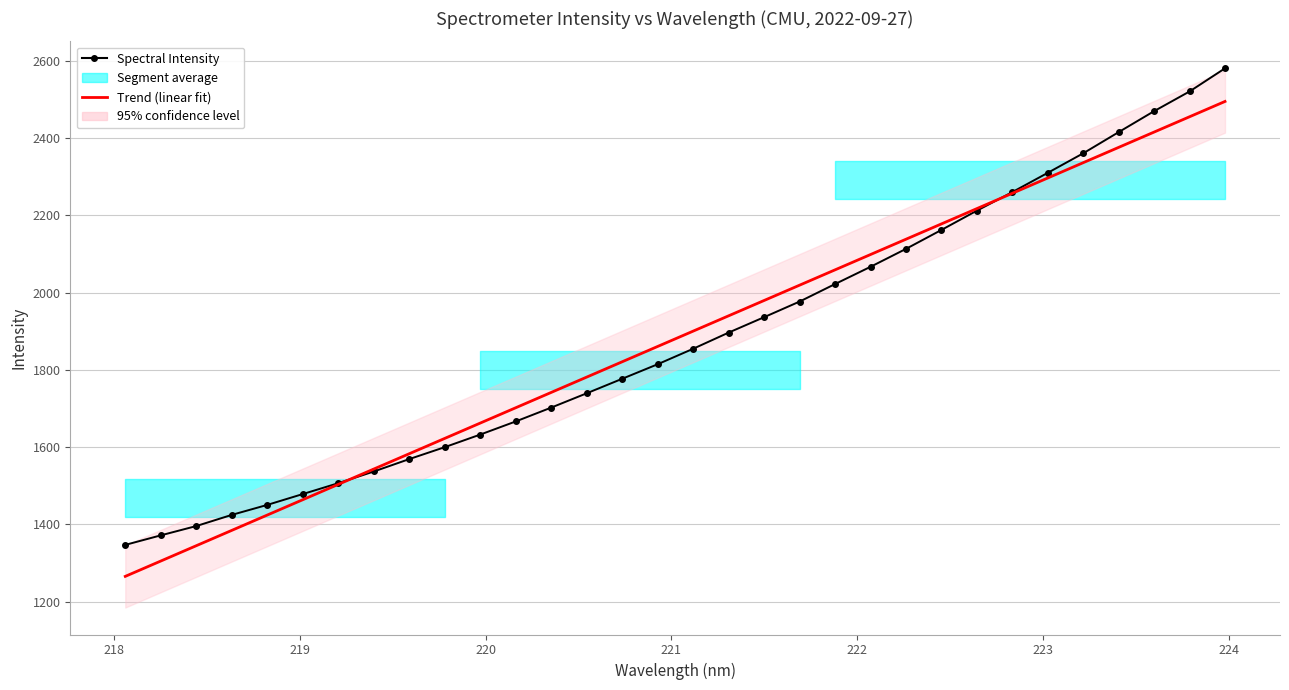

Which series has the largest range (max minus min)?

Spectral Intensity